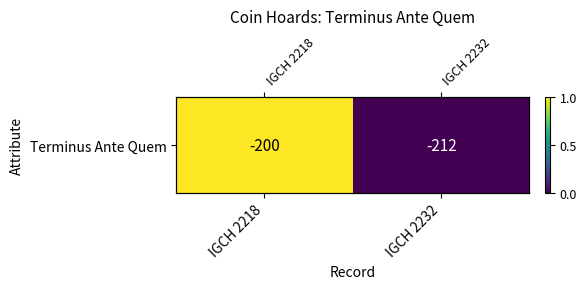

The chart shows a value of 1 at IGCH 2218. True or false?

True